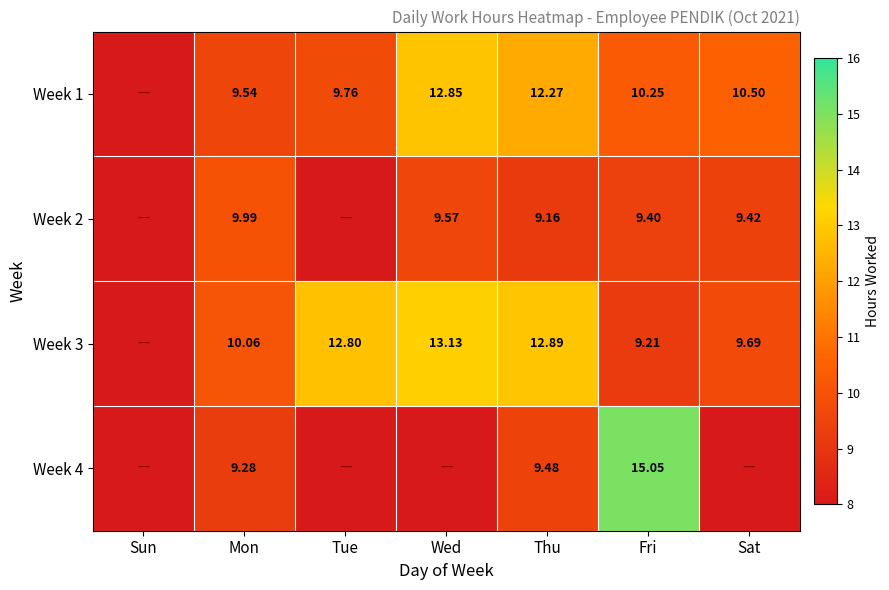

At which category is the sum across all series the highest?

Fri